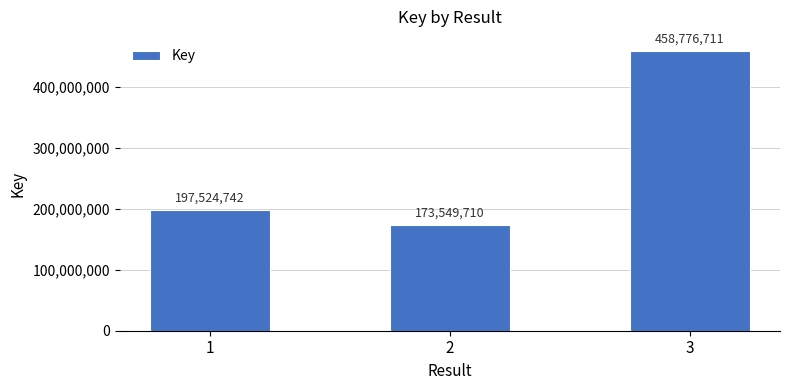

How many values are below 197524742?

1